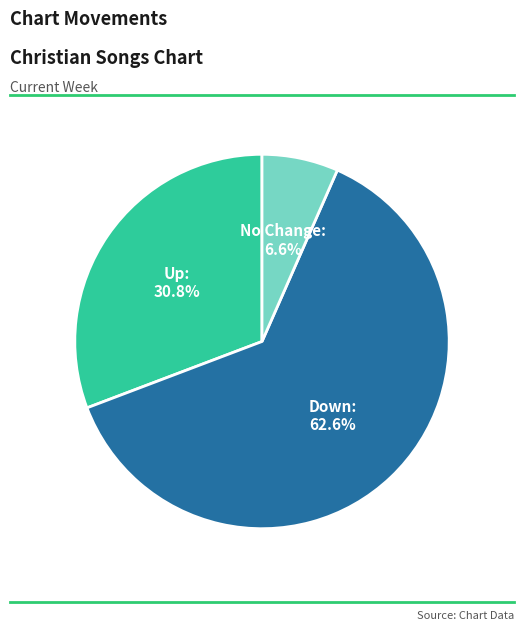

How many slices are in this pie chart?

3